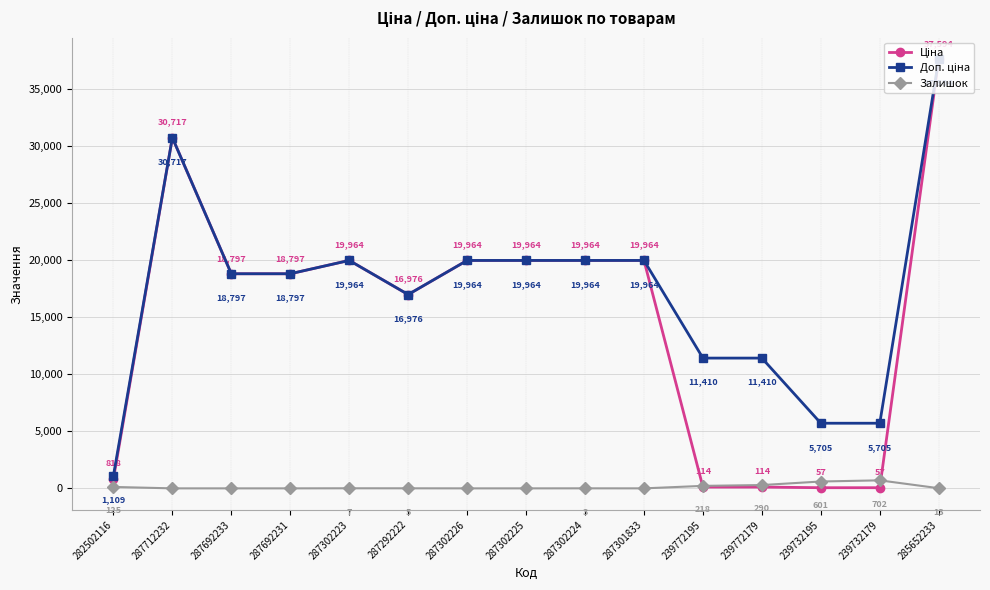

Where is the first local maximum for Залишок?

287302223